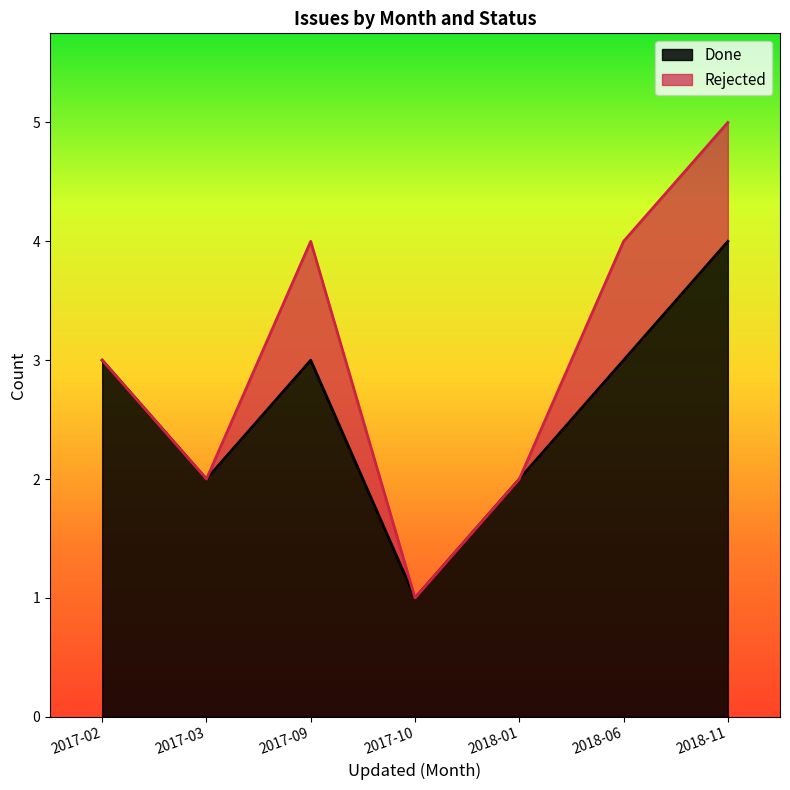

Is it true that the value at 2017-09 is 3?

True